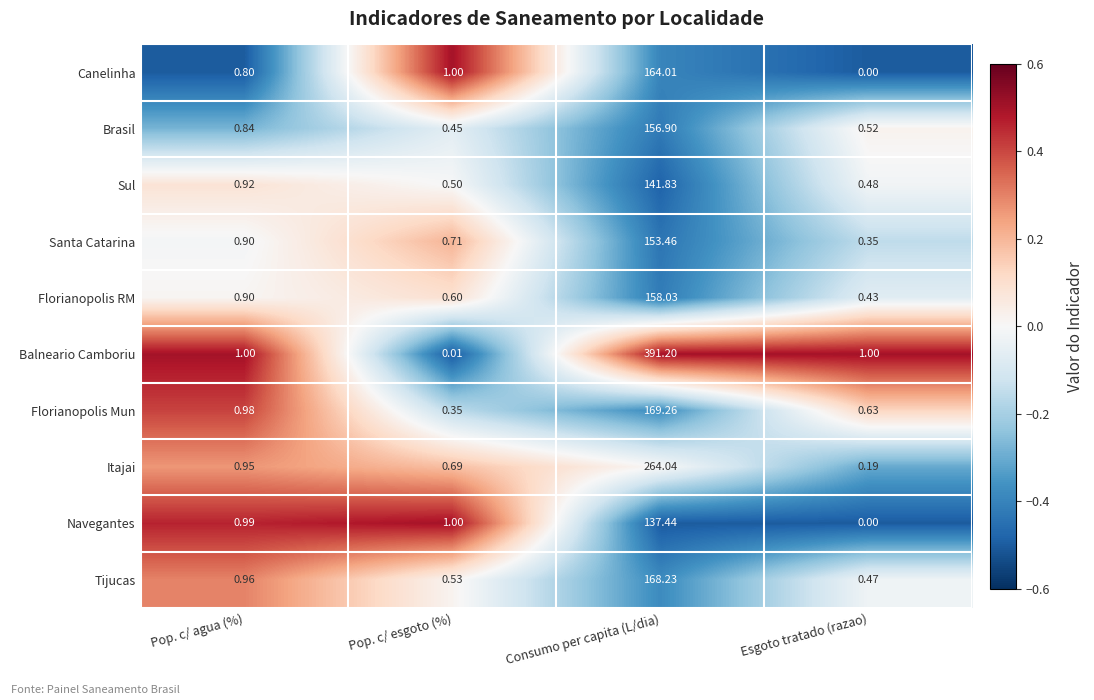

List the series in order of their peak value, highest first.

Balneario Camboriu, Itajai, Florianopolis Mun, Tijucas, Canelinha, Florianopolis RM, Brasil, Santa Catarina, Sul, Navegantes